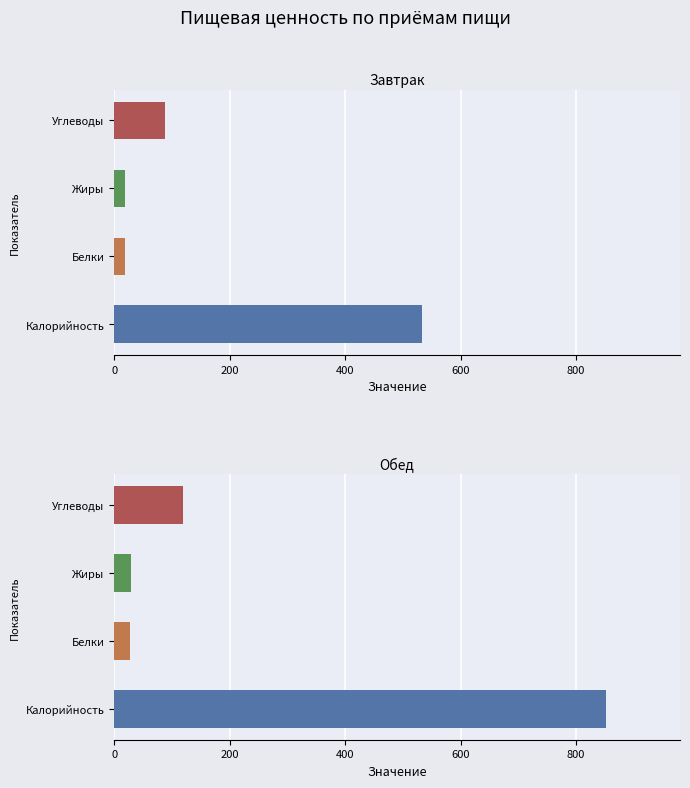

Reading right to left, what are all the values shown in this chart?

Завтрак: 88.0	18.9	19.6	534.0
Обед: 120.1	28.5	26.7	852.3